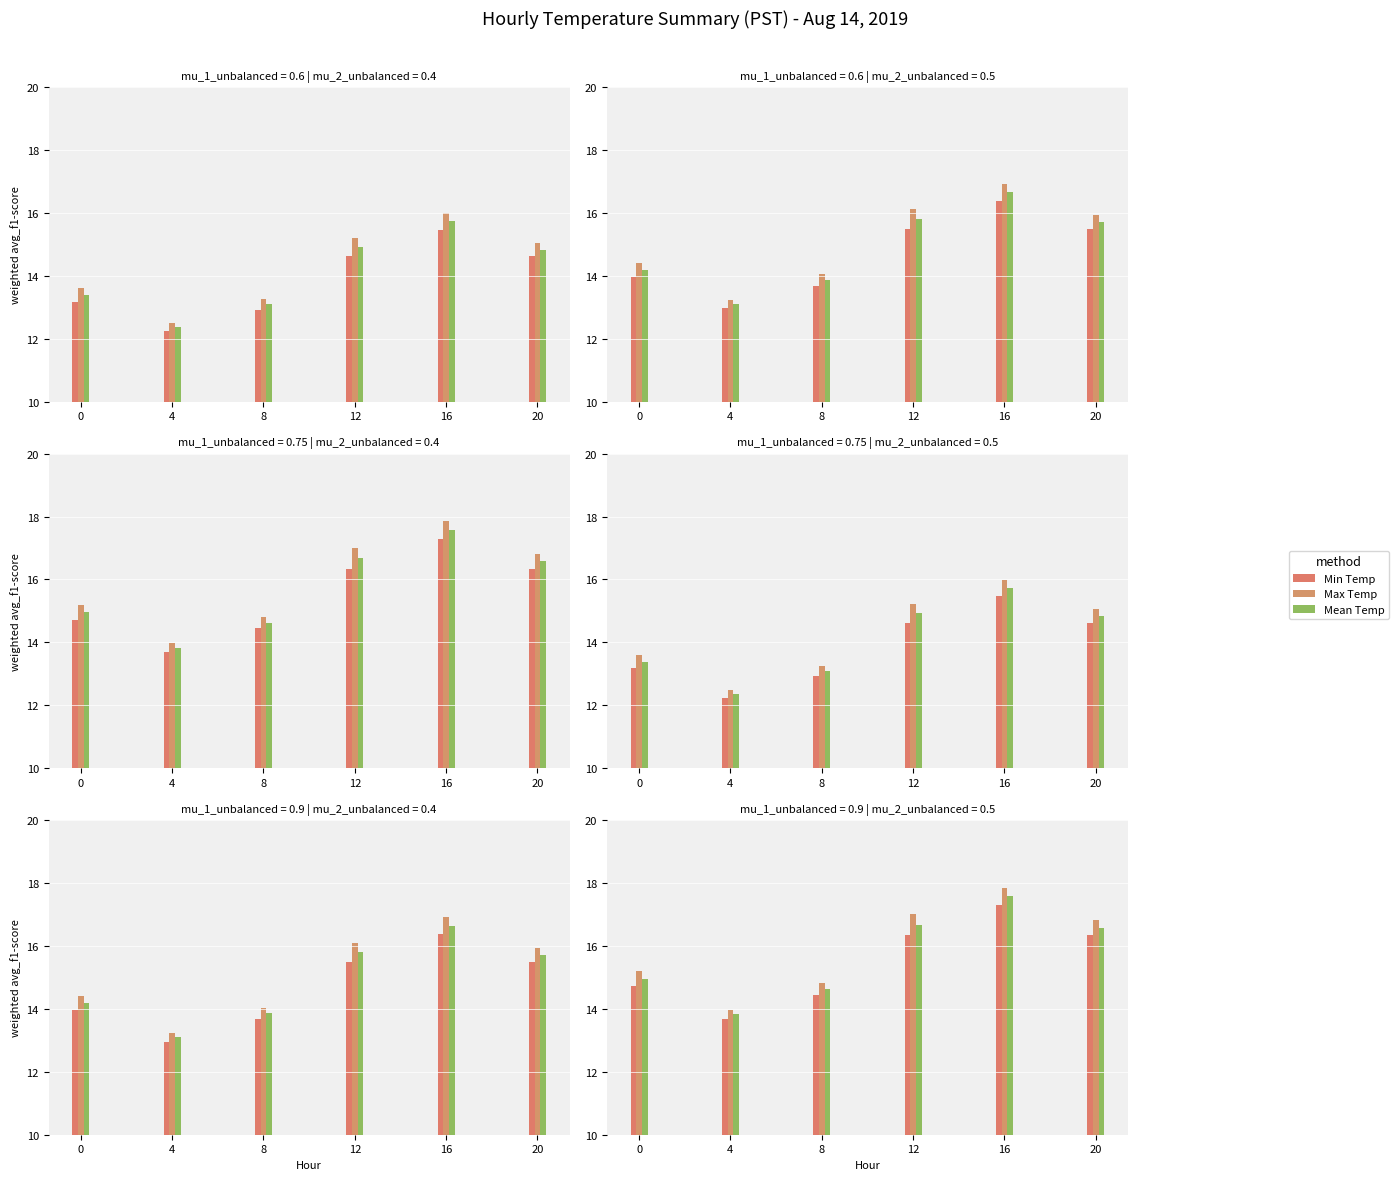

Where is Max Temp nearest to the value 15?

8